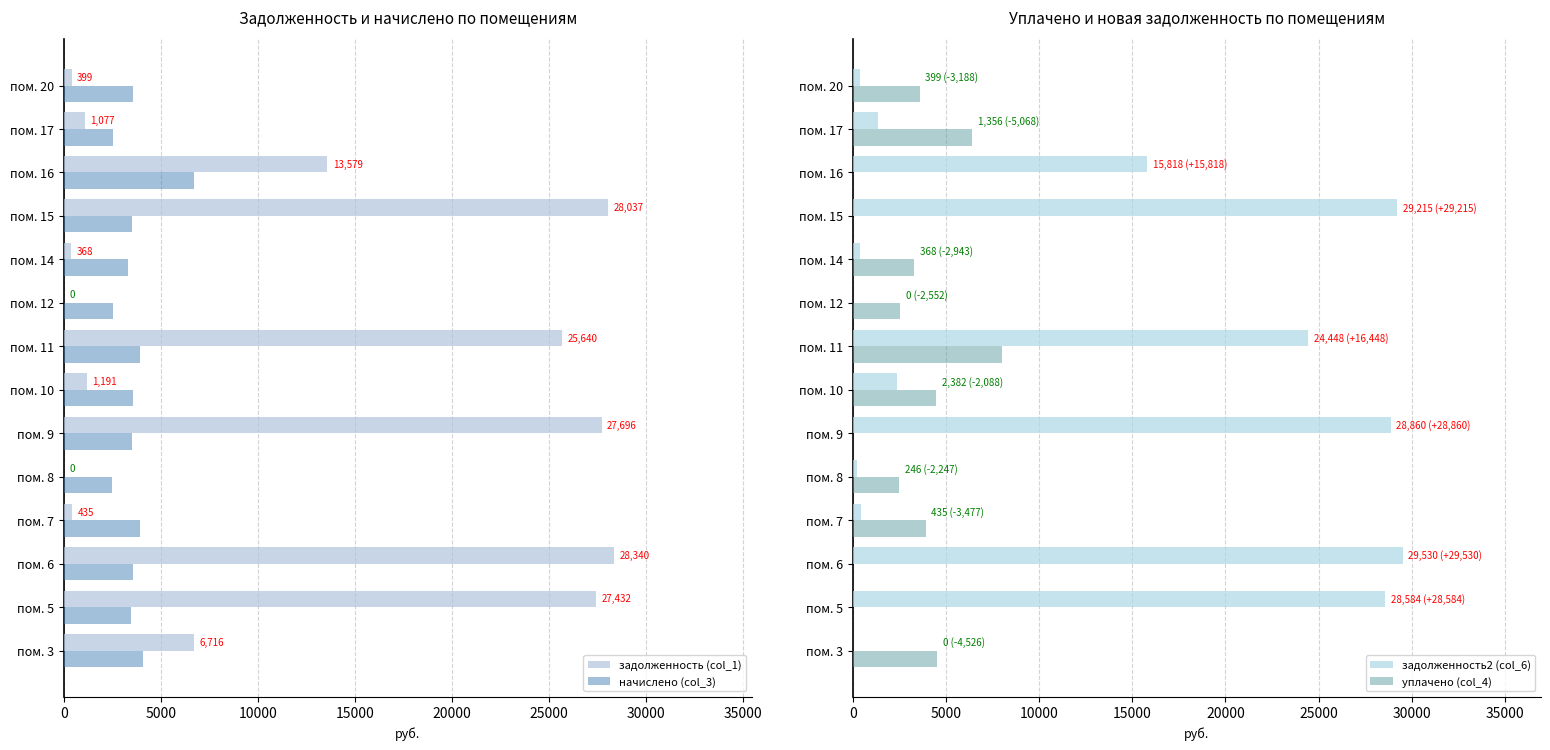

What is the value of the задолженность2 (col_6) bar at the 14th from the left?

398.6